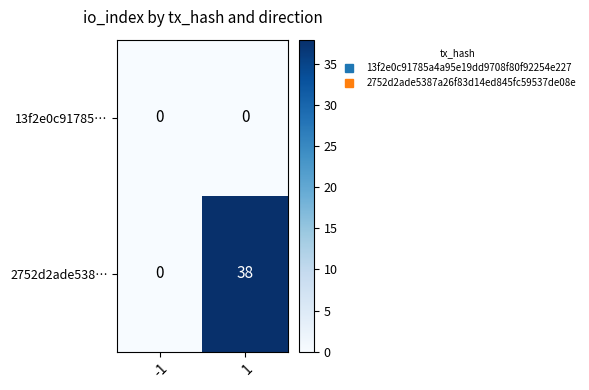

At how many categories does at least one series exceed 37?

1